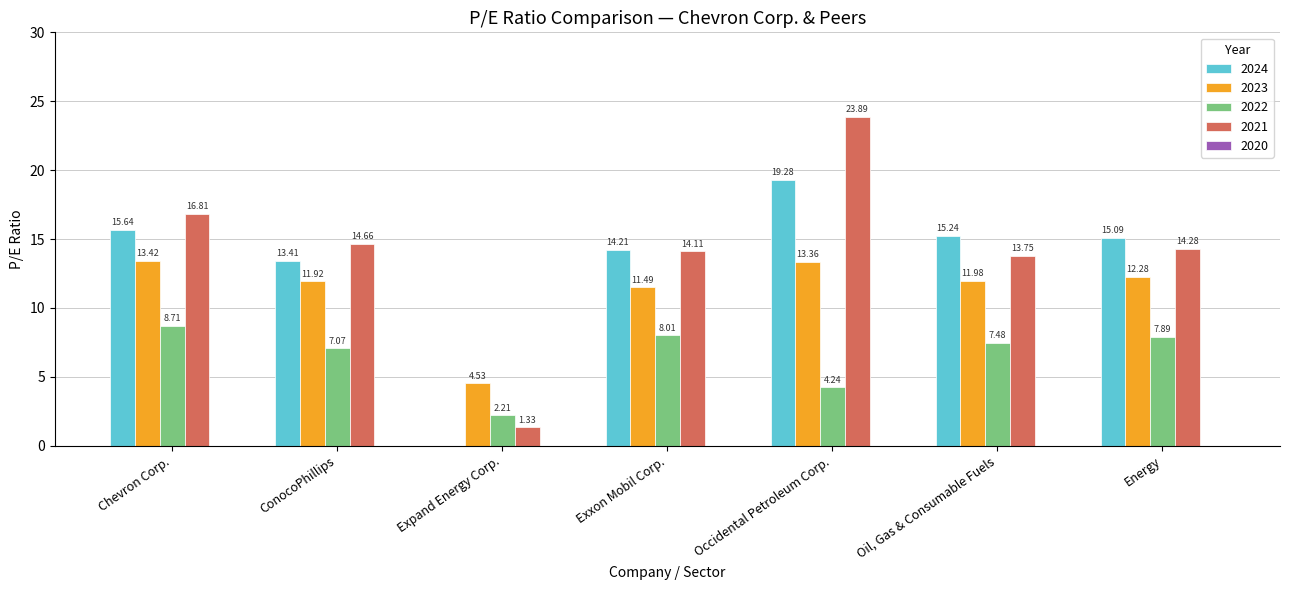

Does the chart contain stacked bars?

No